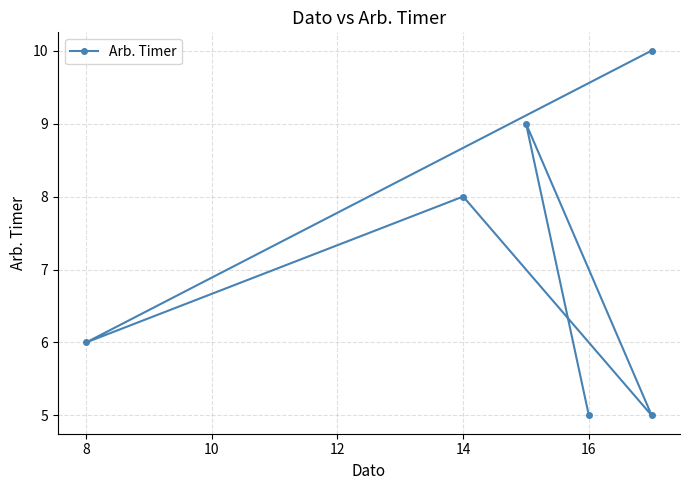

True or false: the data shows 7 at 16.

False